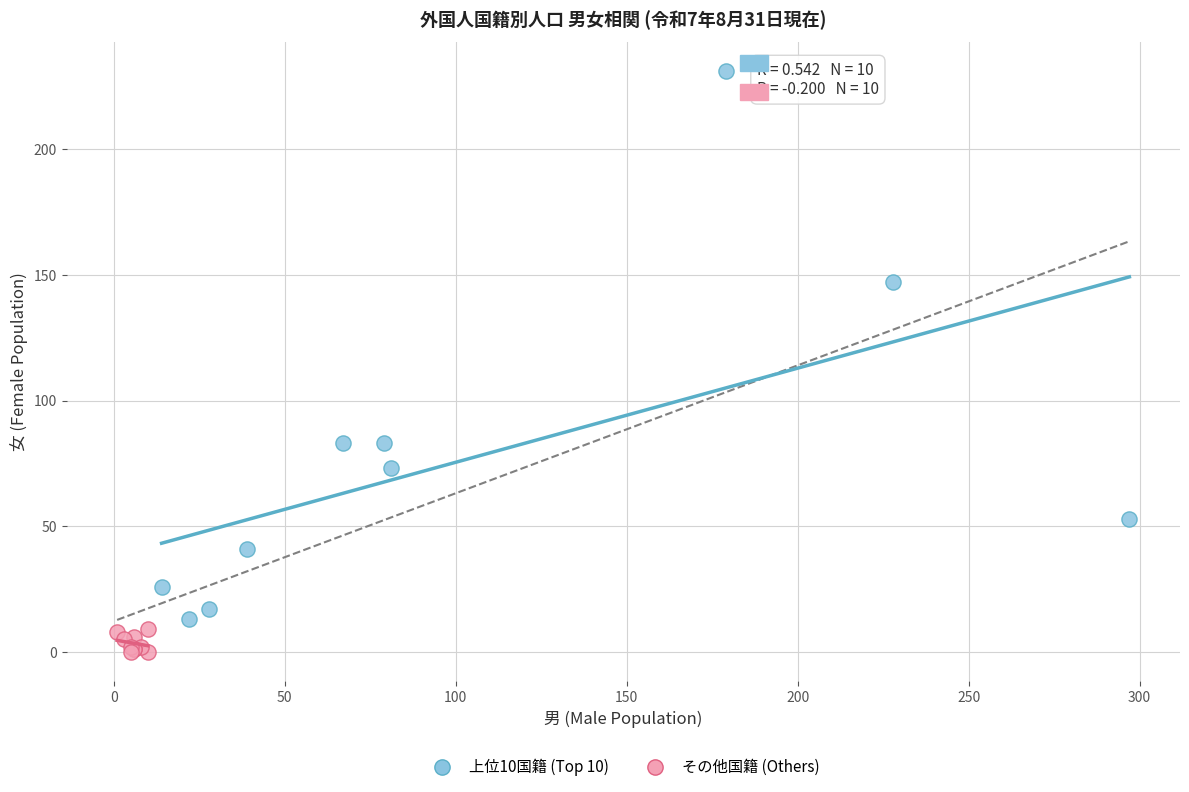

Which series has the largest Y range (max minus min)?

上位10国籍 (Top 10)